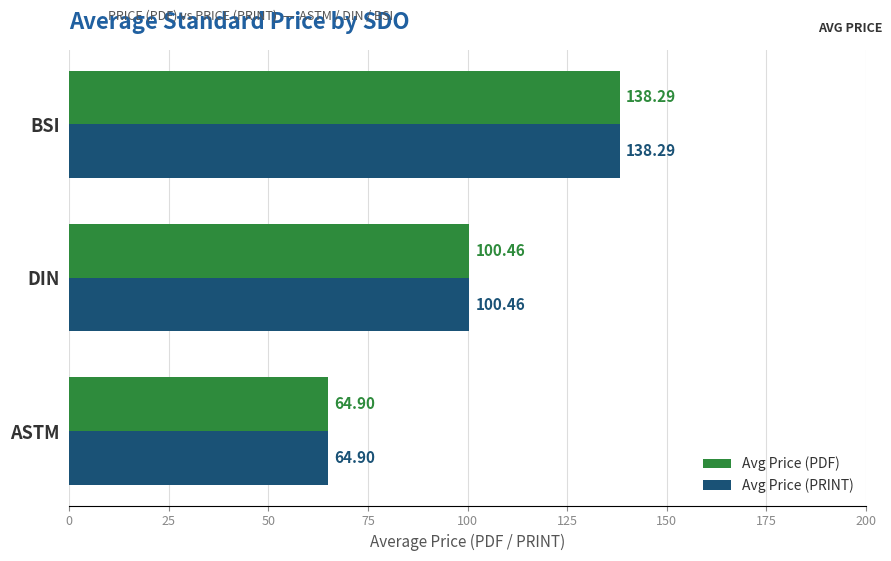

Is the value of Avg Price (PRINT) at DIN greater than the value of Avg Price (PDF) at ASTM?

Yes